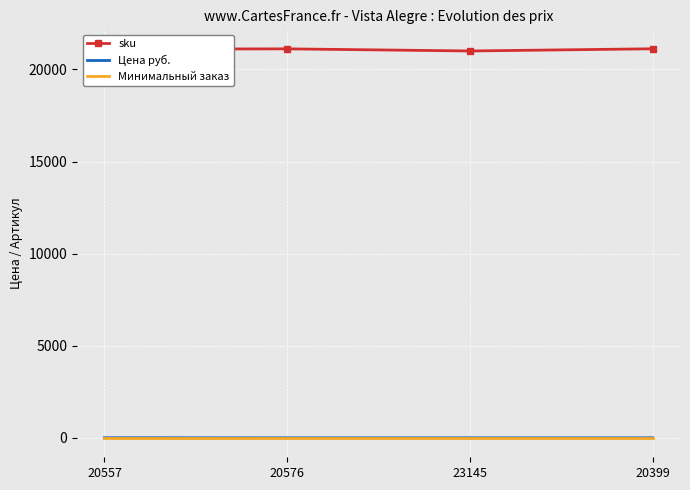

True or false: Минимальный заказ and sku cross at least once.

False